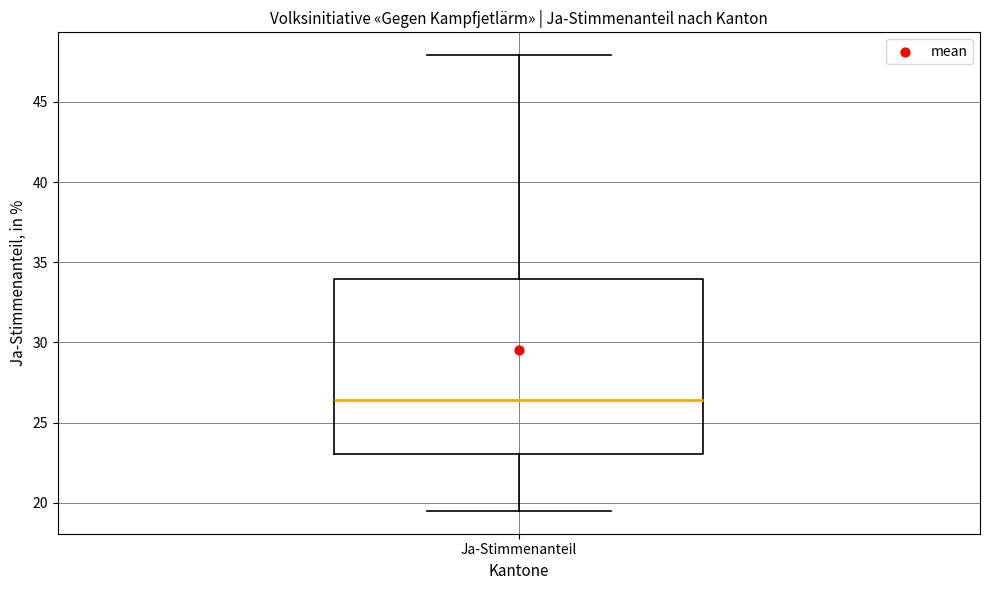

Where does the lower whisker of the box for Ja-Stimmenanteil end on the y-axis? The values are not printed on the chart, so give them approximately, as read against the axis.

19.5